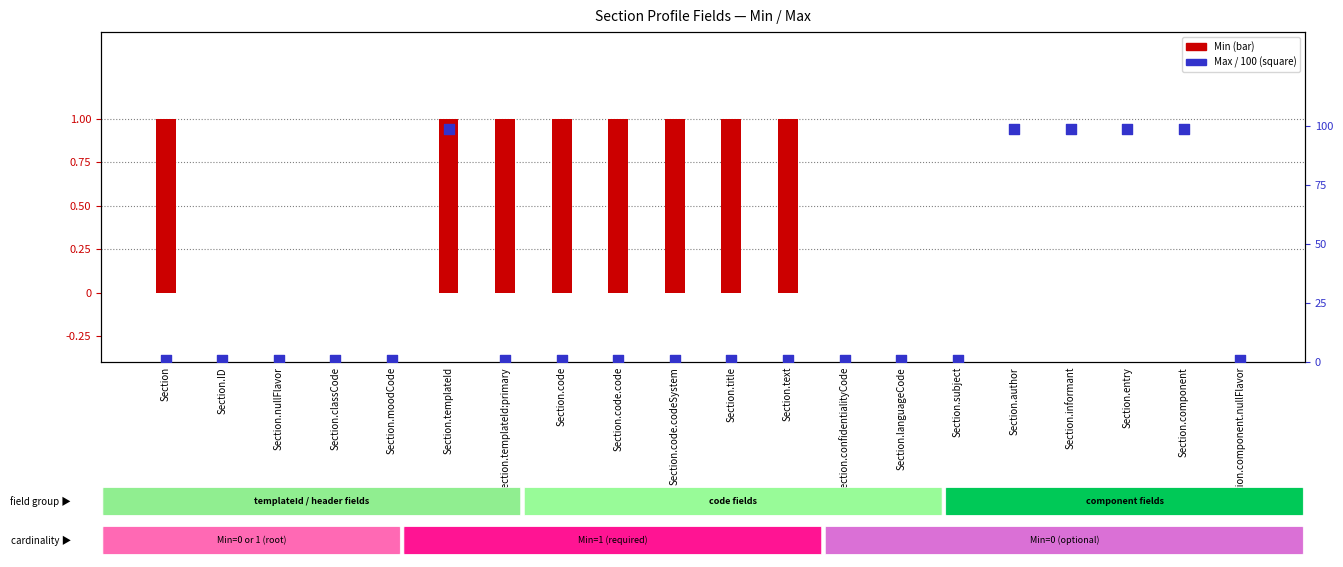

Which series has the largest total across all categories?

Min